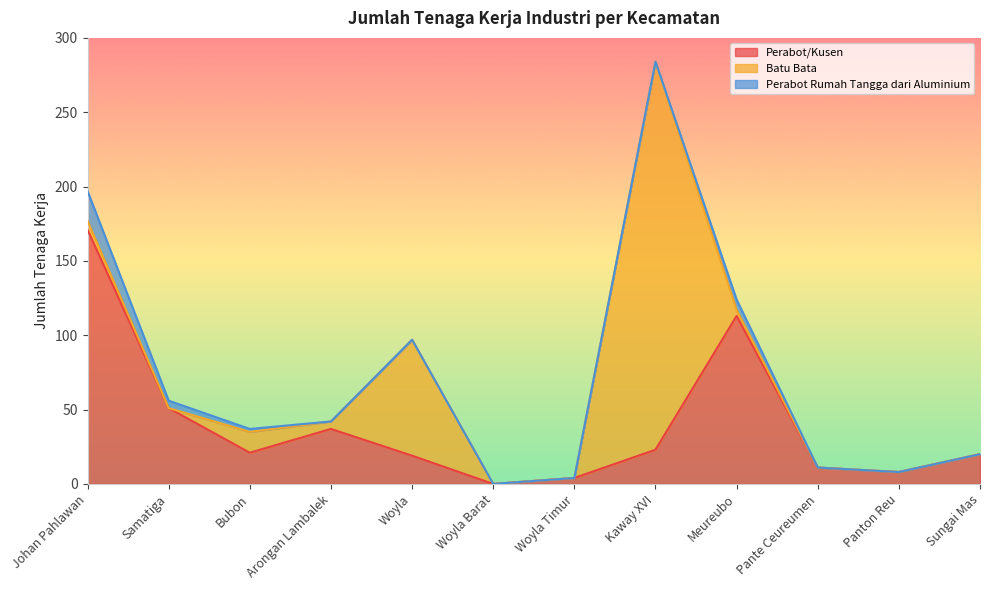

At which label is Perabot/Kusen closest to 85?

Meureubo